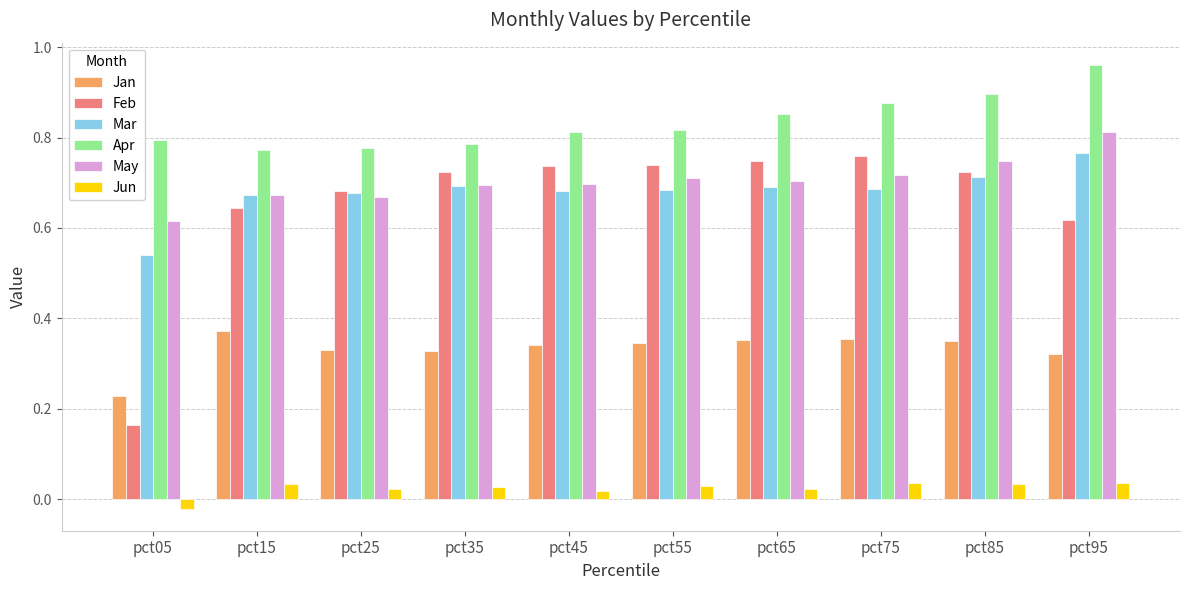

The Mar series shows 1.0 at pct35. True or false?

False